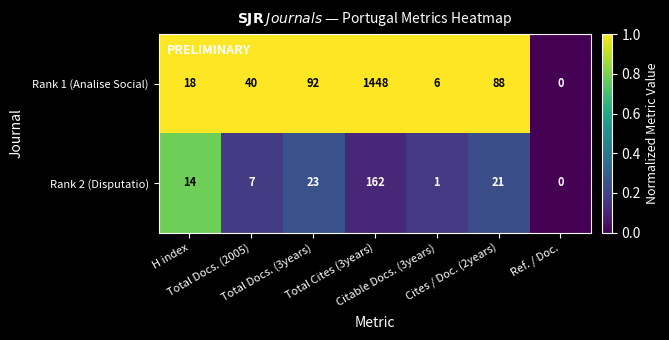

List the series in order of their overall mean, highest first.

Rank 1 (Analise Social), Rank 2 (Disputatio)